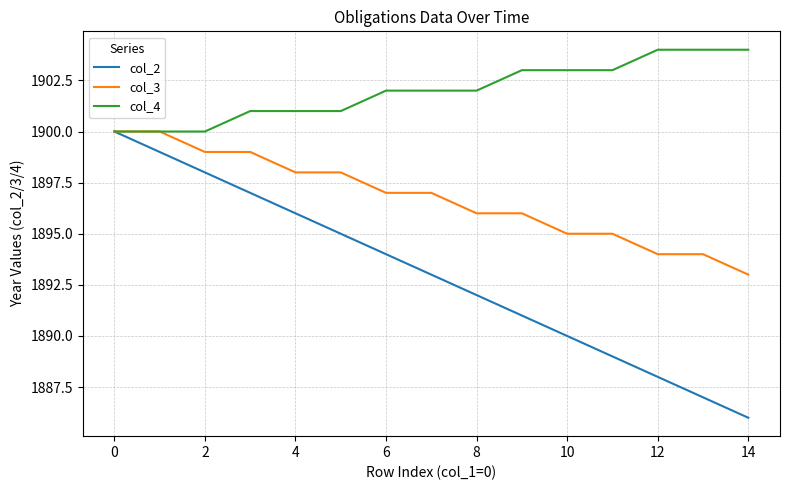

What is the sum of all col_2 values?

28395